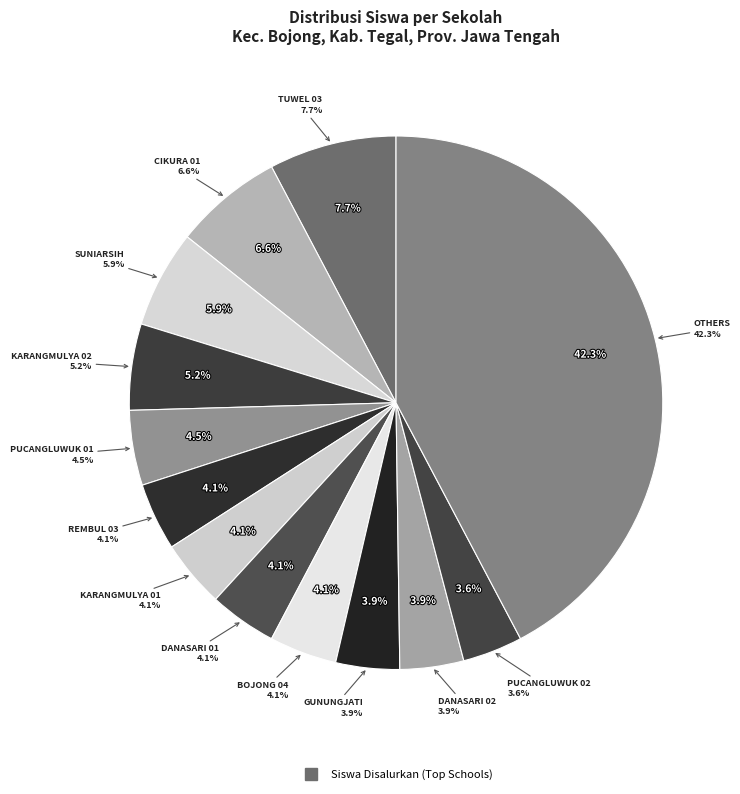

What percentage is NOT represented by SD NEGERI DANASARI 02?

96.1%